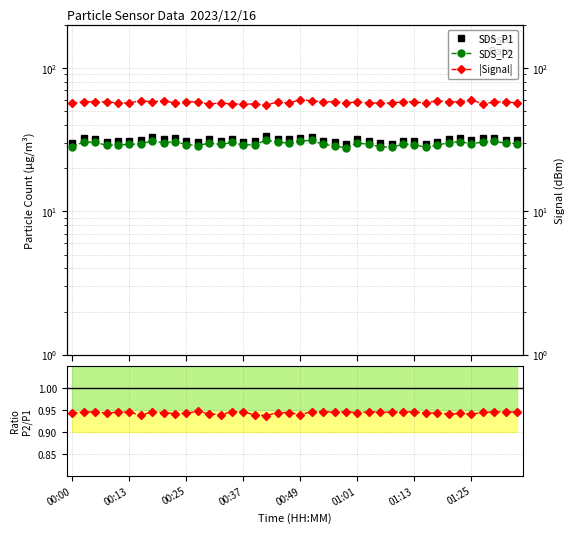

How many lines are shown in the chart?

4